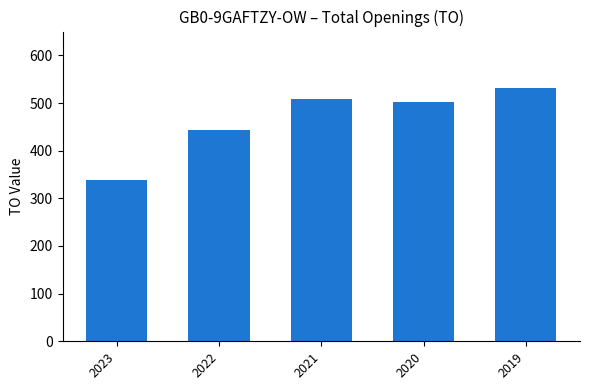

Approximately how many times larger is the value at 2023 compared to 2019?

0.6